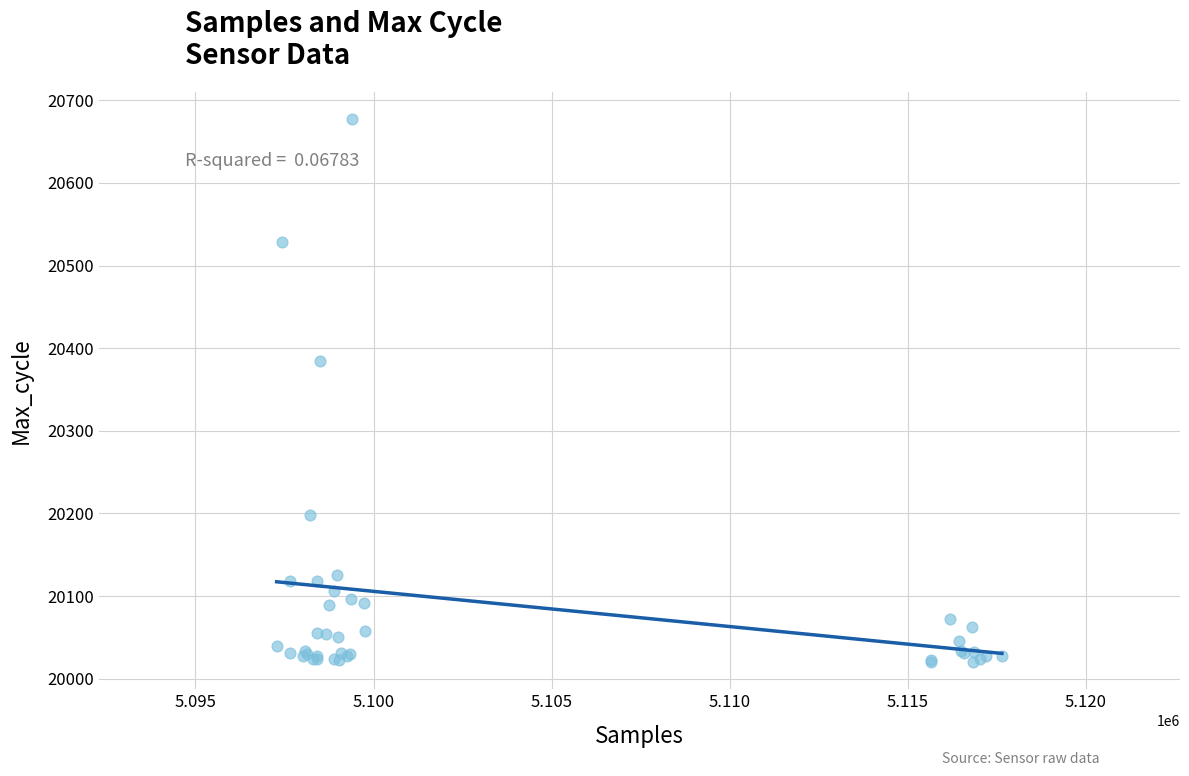

What Y value in the scatter plot is closest to 20348?

20384